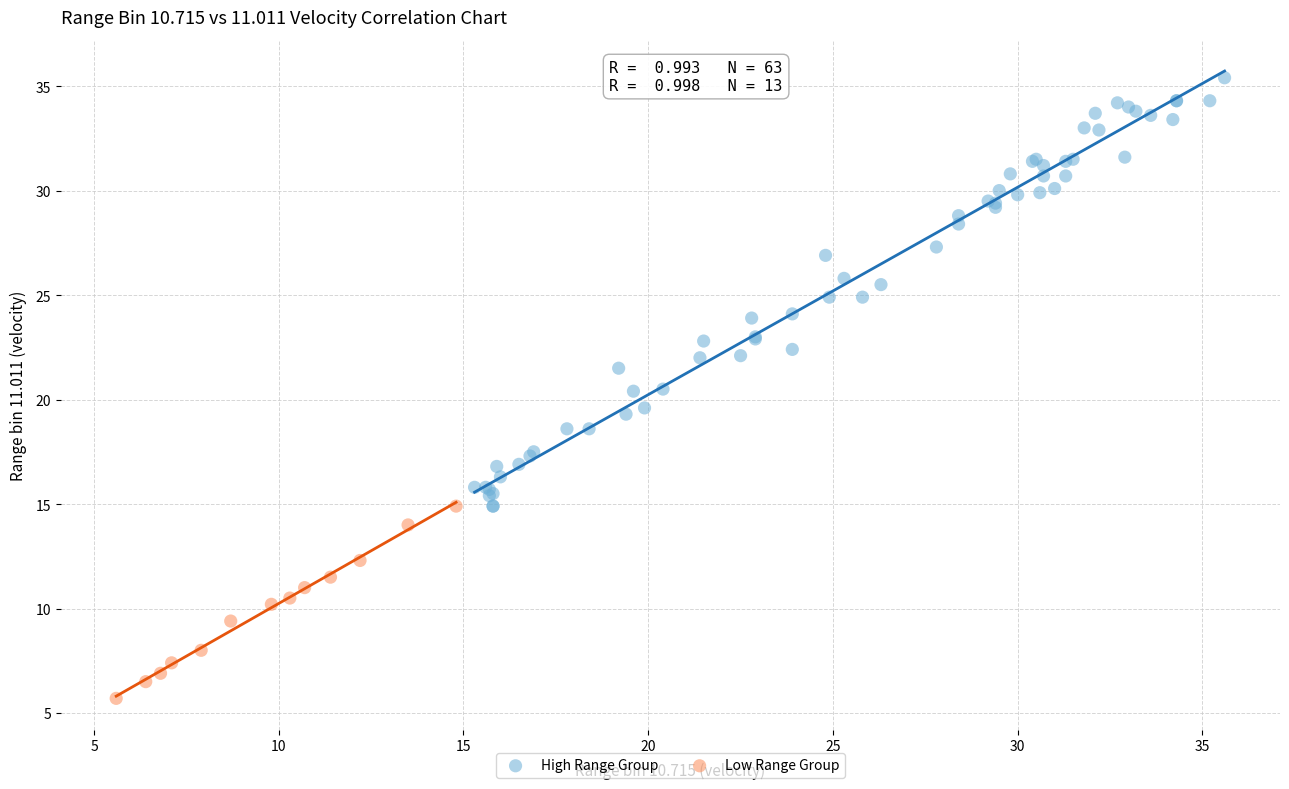

Which series contains the lowest Y value?

Low Range Group